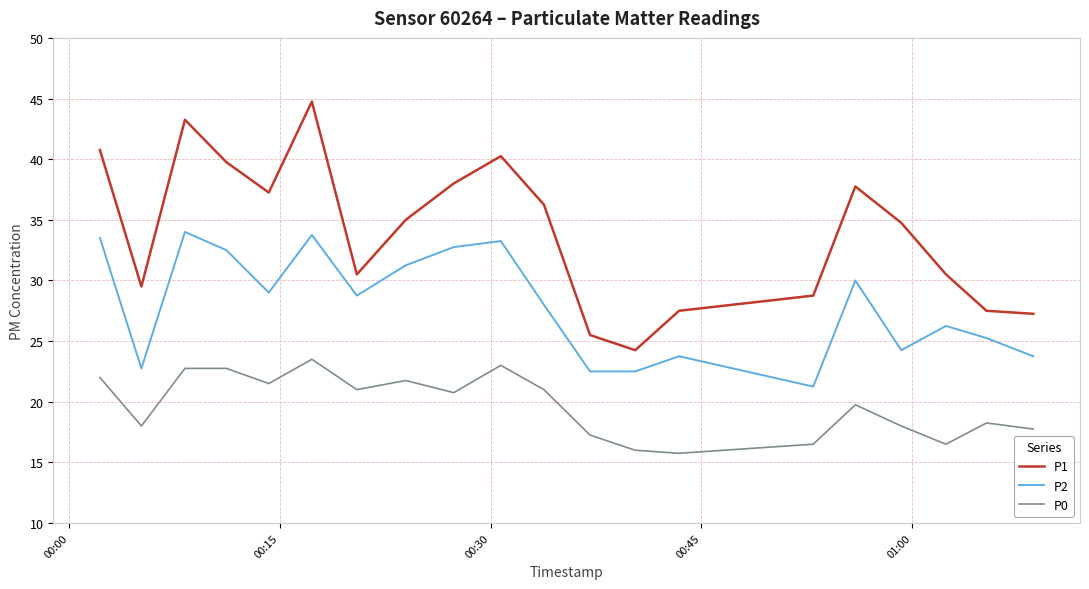

True or false: P0 and P2 intersect in this chart.

False